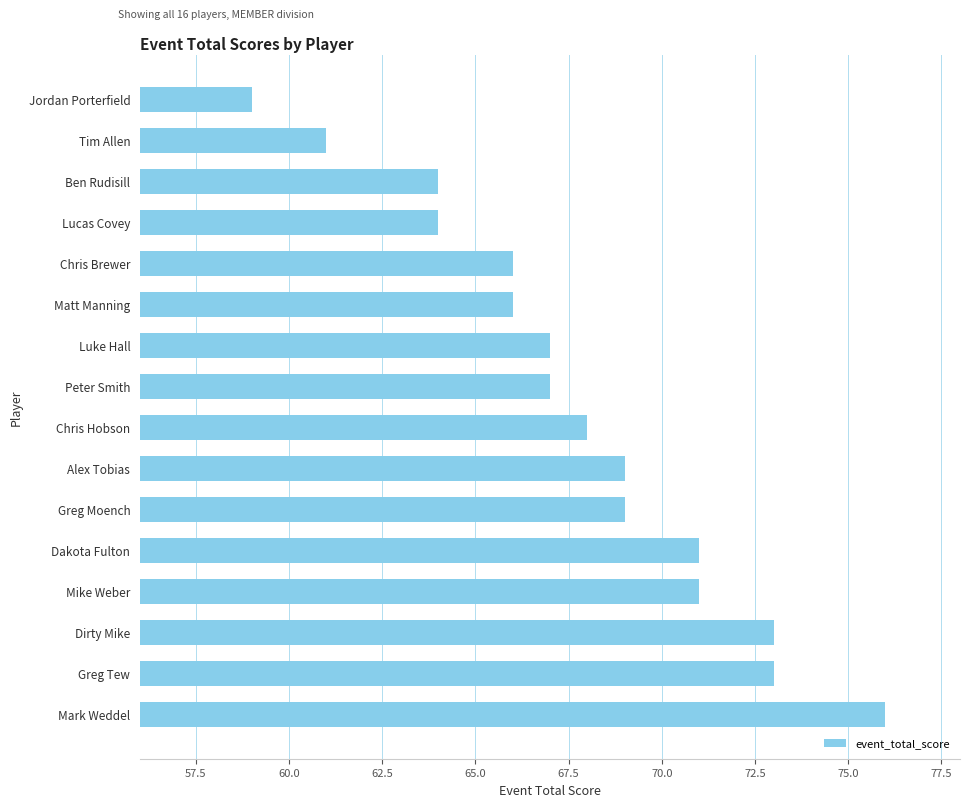

What is the approximate value at Mark Weddel, to the nearest 10?

80